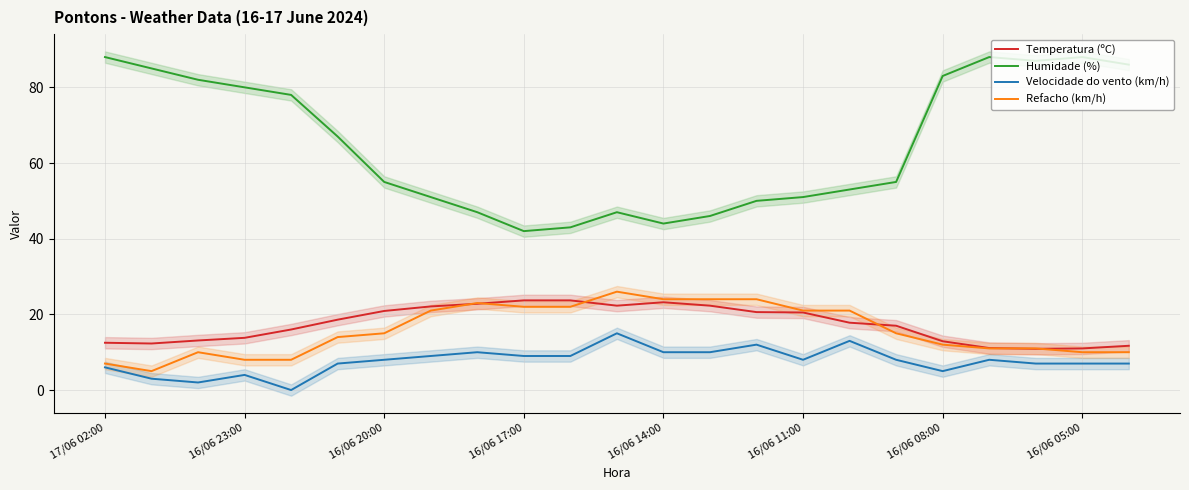

True or false: Humidade (%) and Temperatura (ºC) cross at least once.

False